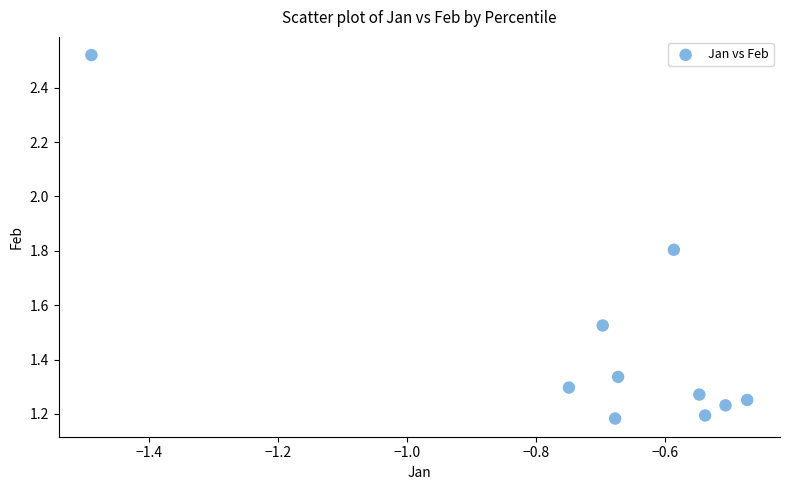

What is the average X value?

-0.7